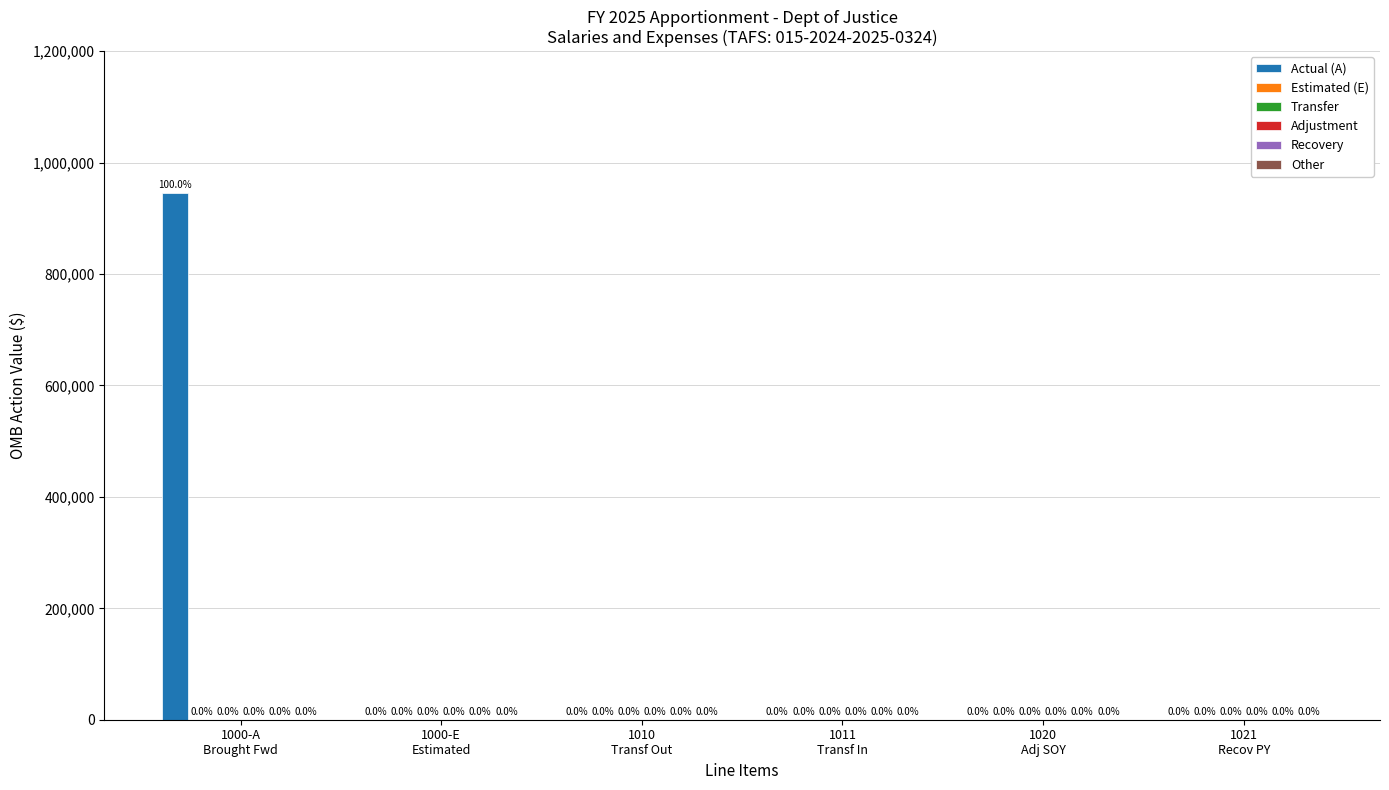

What is the greatest value displayed?

946340